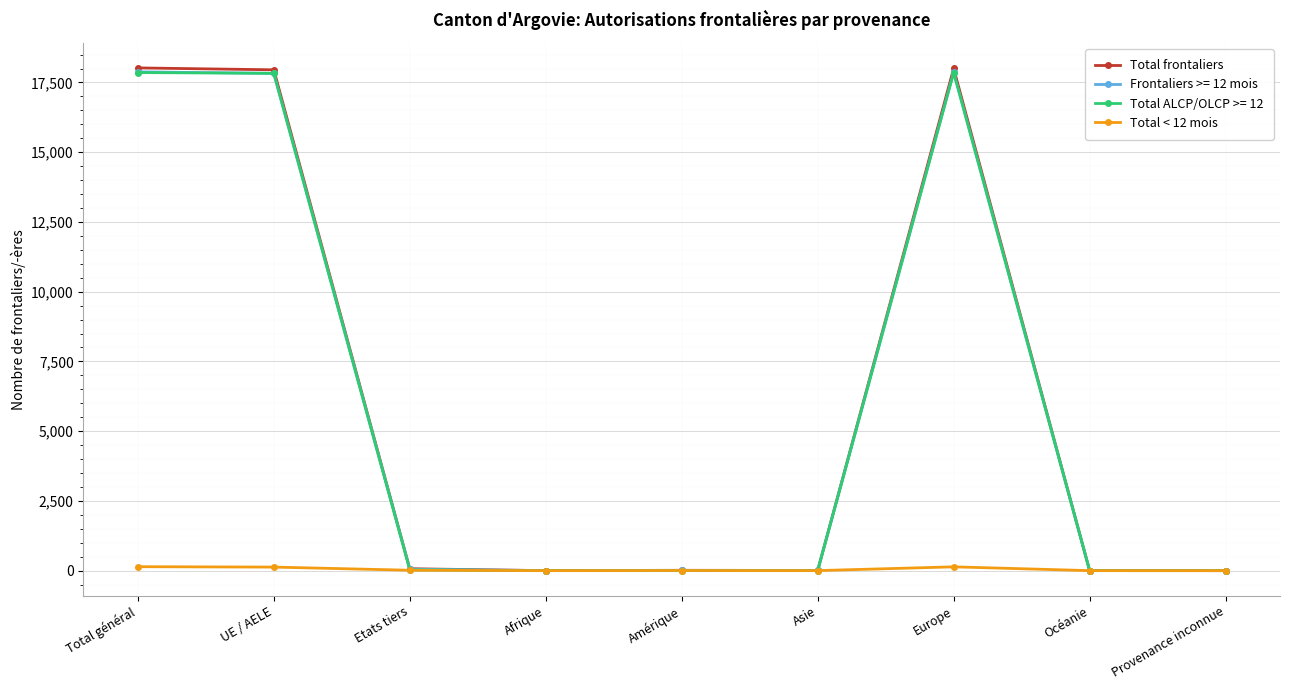

At how many categories does at least one series exceed 3211?

3